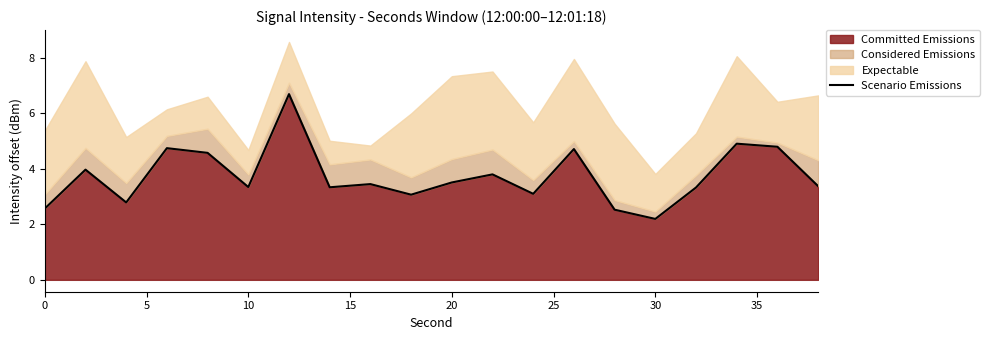

True or false: Committed Emissions has a value of 2.2 at 30.

True